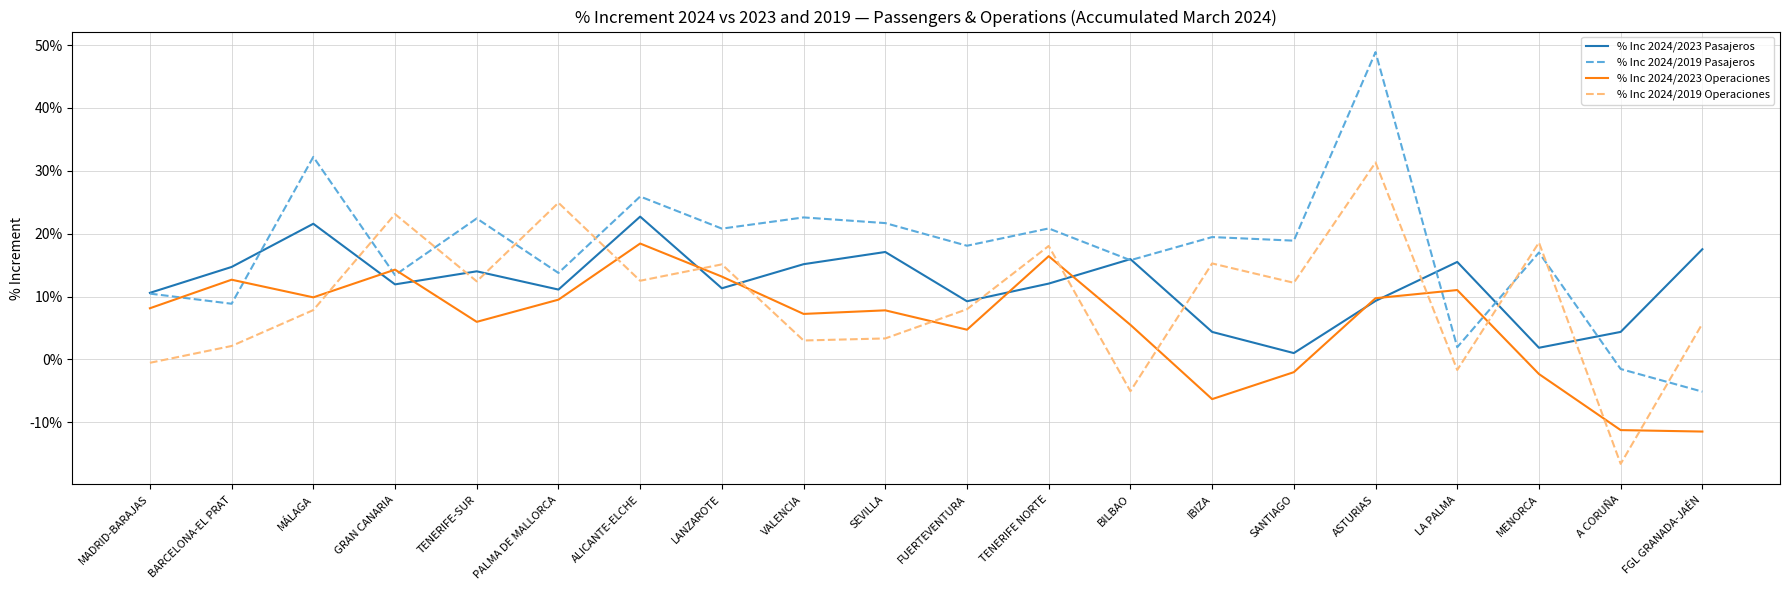

What is the sum of all % Inc 2024/2019 Operaciones values?

1.9